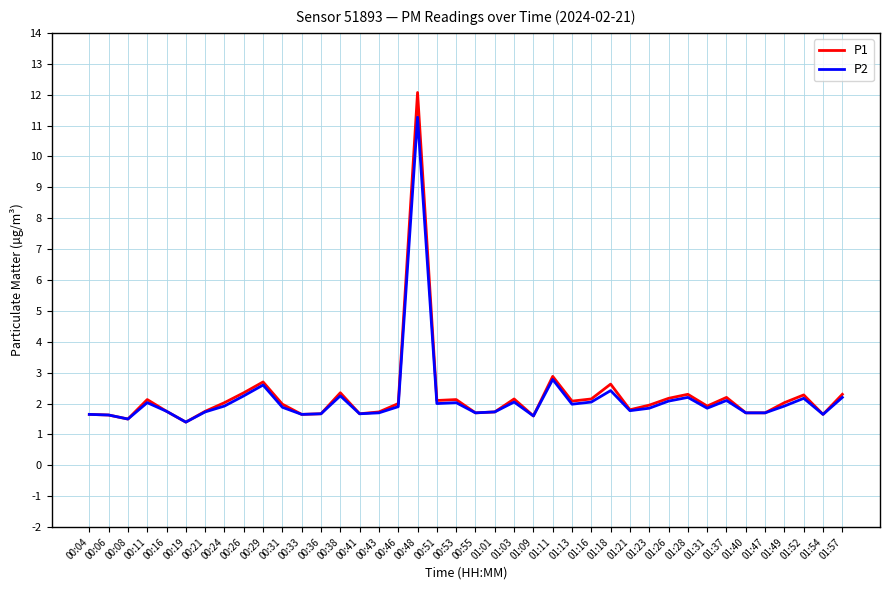

At which label does P1 reach its peak?

00:48